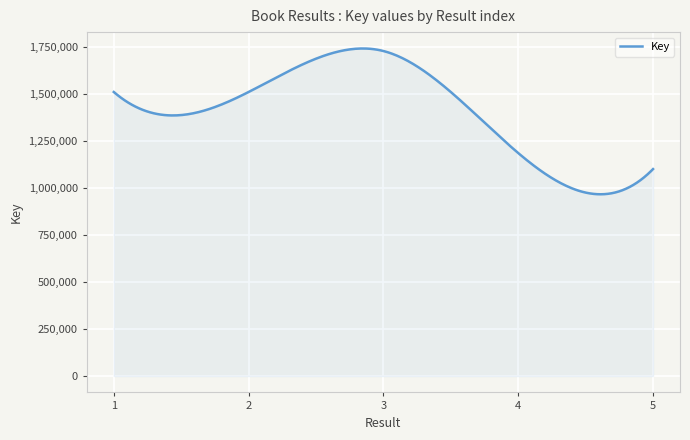

What is the minimum value shown in the chart?

966683.0